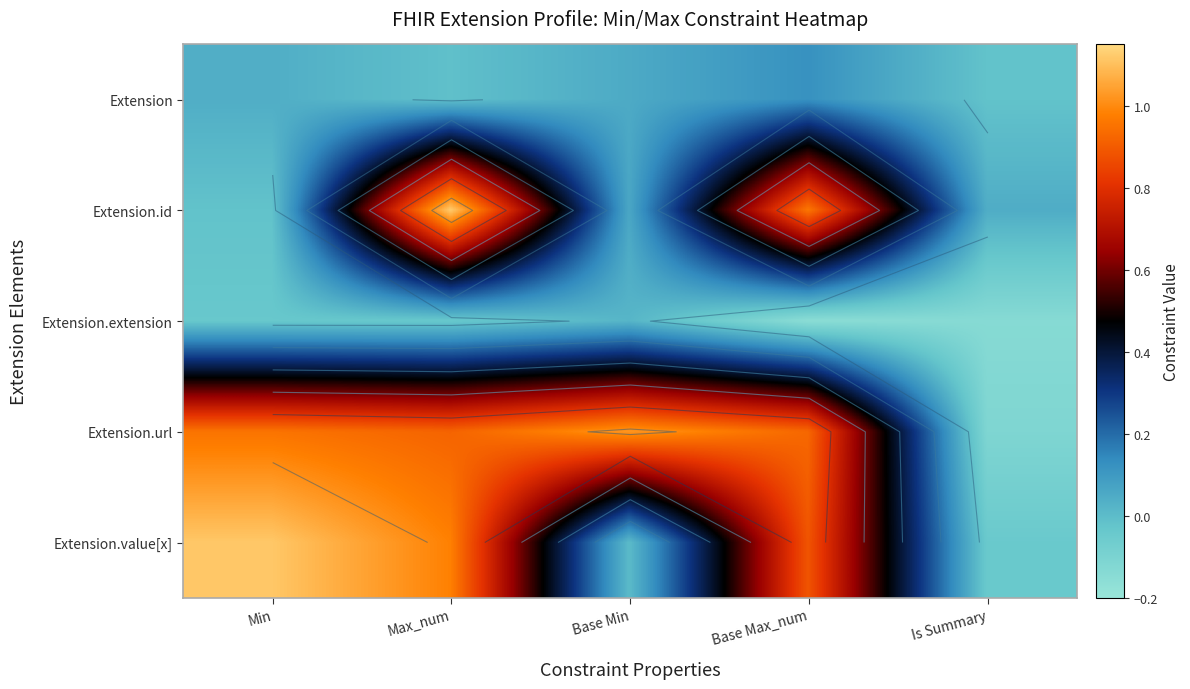

At which category is the sum across all series the highest?

Max_num